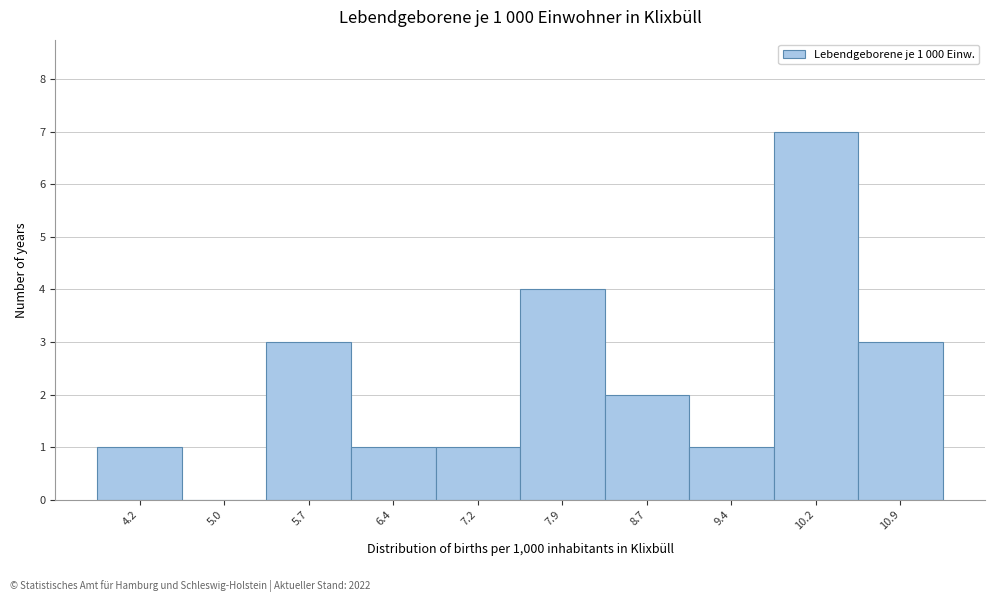

Reading right to left, what are all the values shown in this chart?

10.9=3	10.2=7	9.4=1	8.7=2	7.9=4	7.2=1	6.4=1	5.7=3	5.0=0	4.2=1